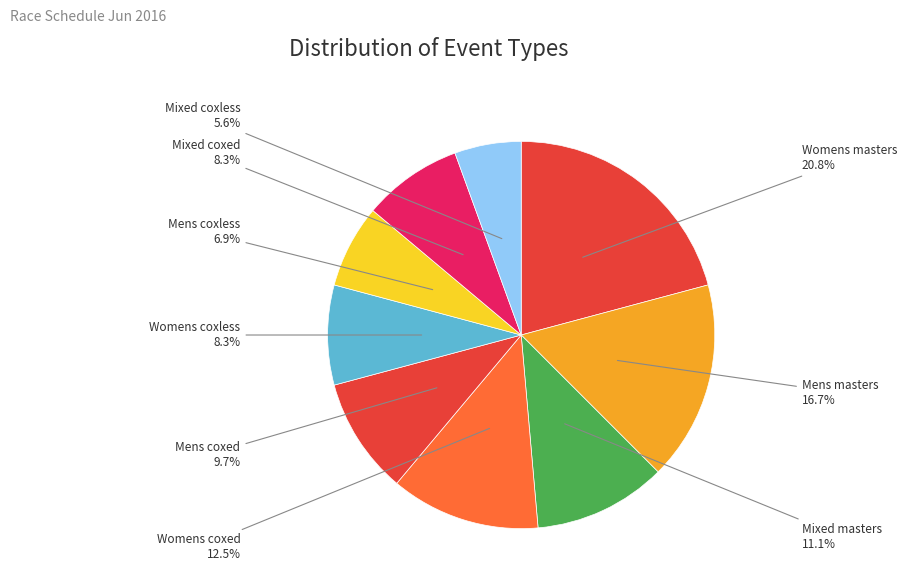

Is there any slice that represents more than half of the pie?

No